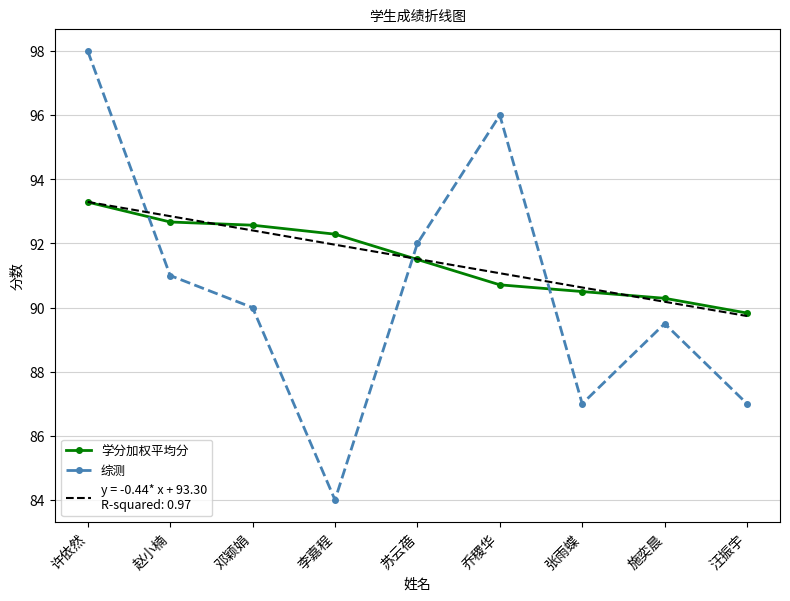

What is the smallest value displayed?

84.0